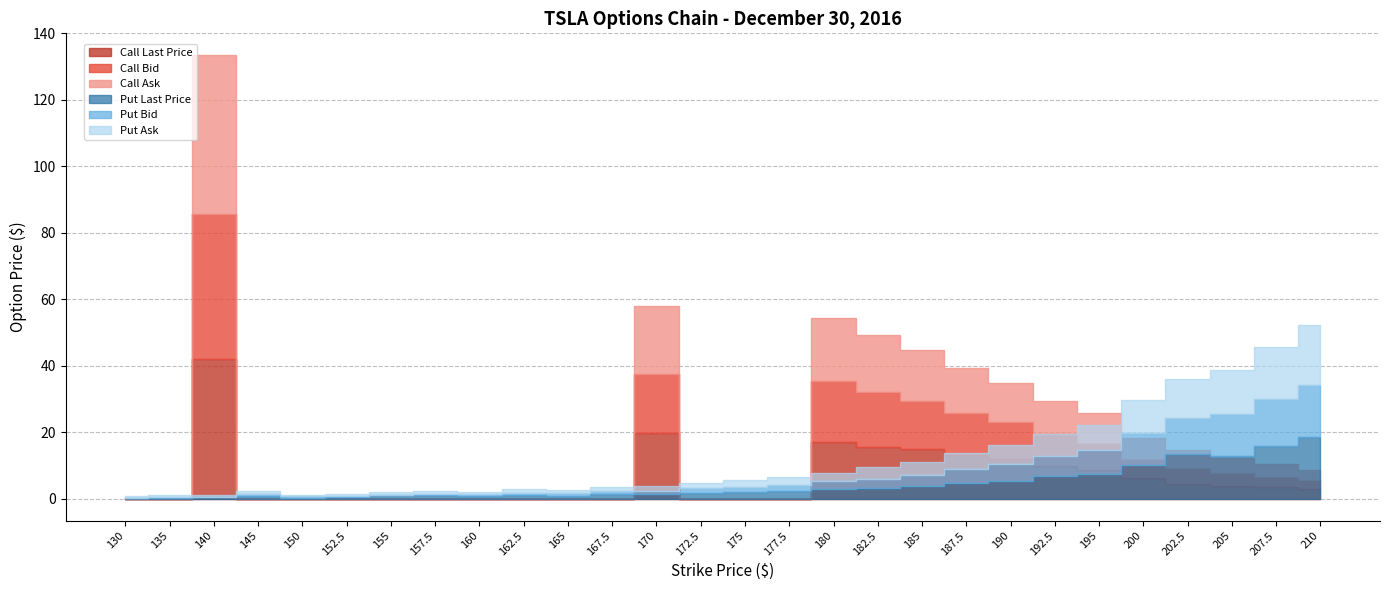

After their last crossing, which series has the higher values: Call Last Price or Put Ask?

Put Ask